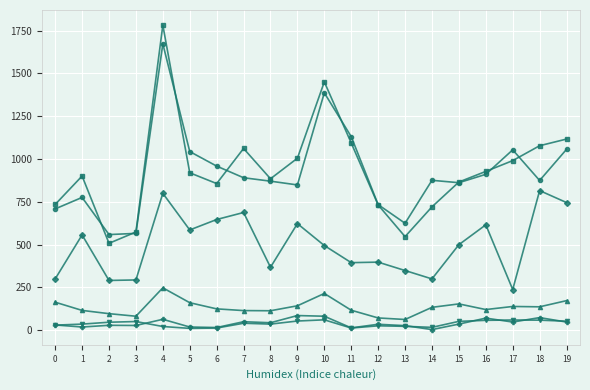

How many data points does each series have?

20